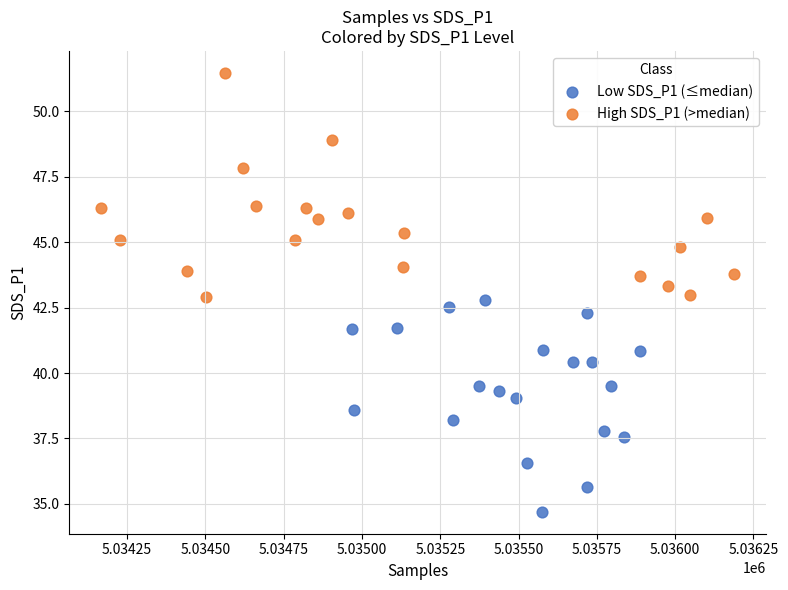

Which series contains the lowest Y value?

Low SDS_P1 (≤median)